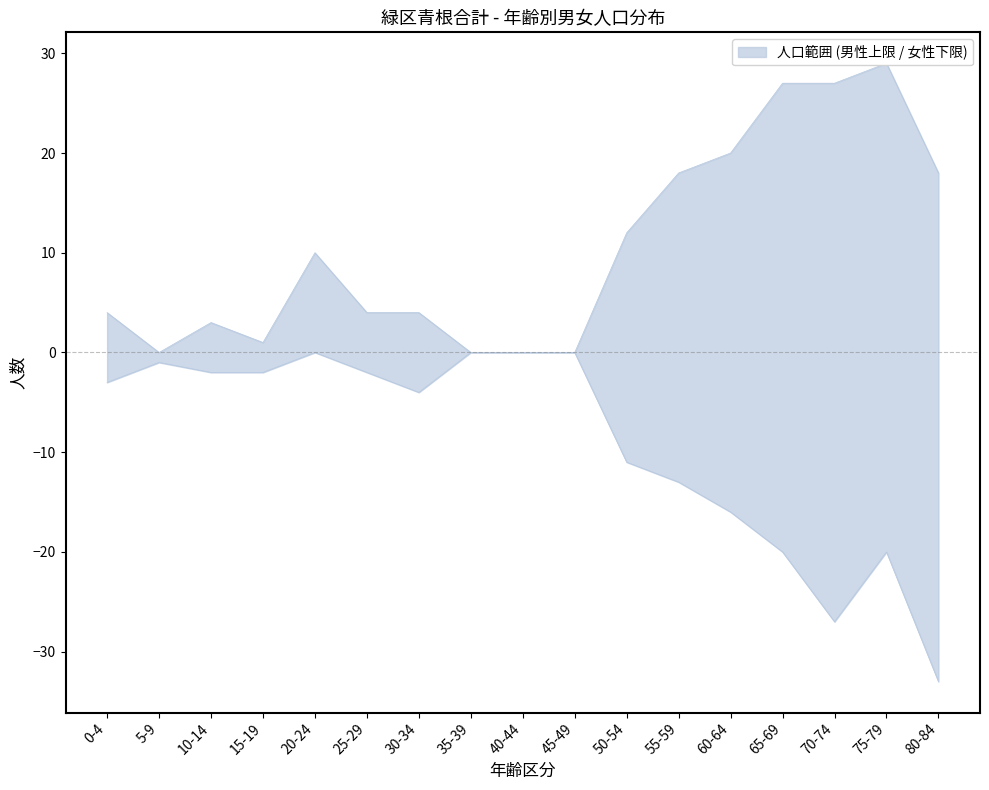

True or false: 女性 (lower) and 男性 (upper) intersect in this chart.

False